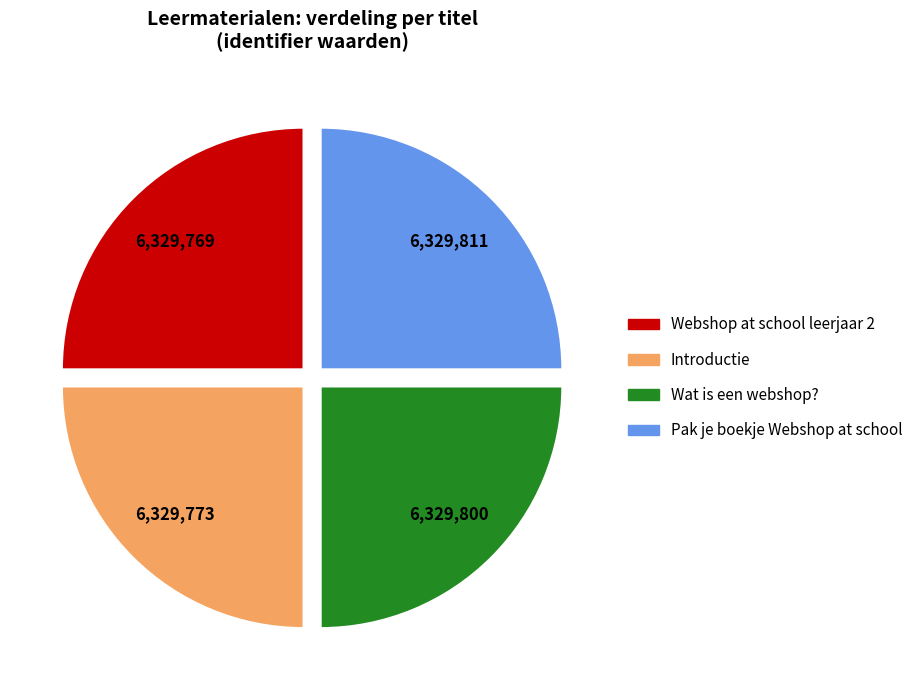

Approximately how many times larger is the value at Wat is een webshop? compared to Pak je boekje Webshop at school?

1.0